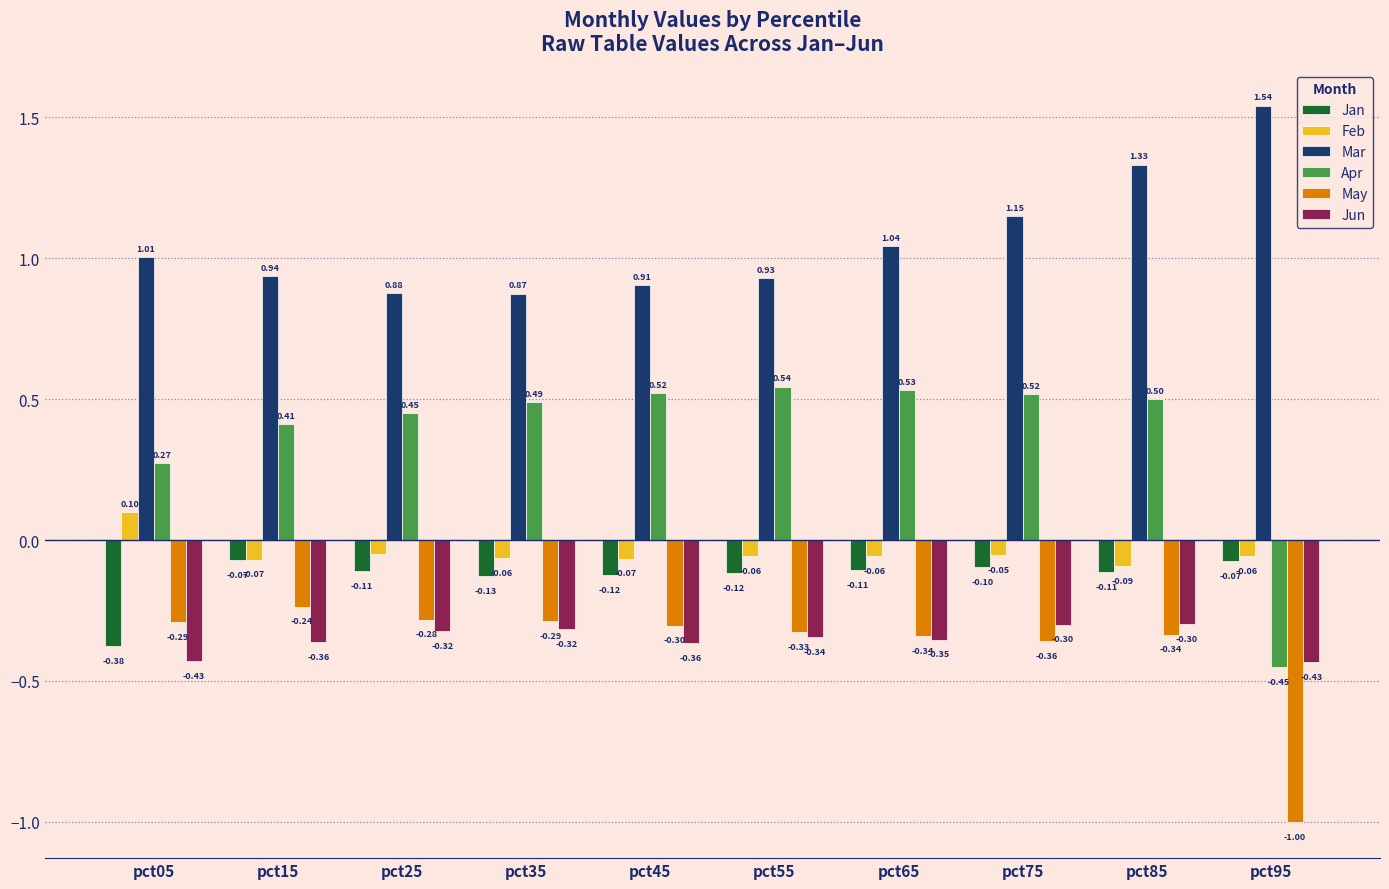

What is the average value of the Jan series?

-0.1